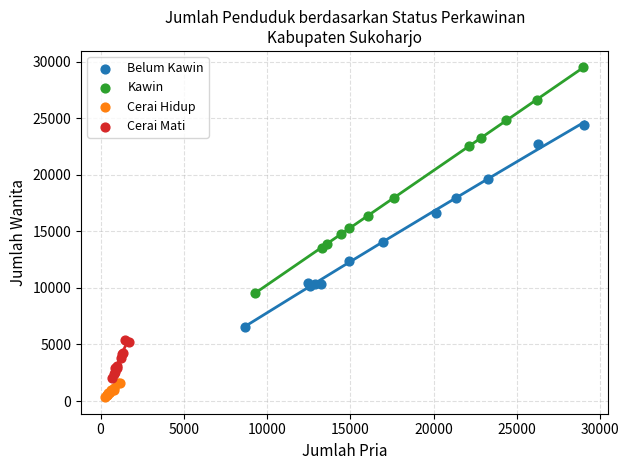

Which series reaches the maximum Y coordinate?

Kawin